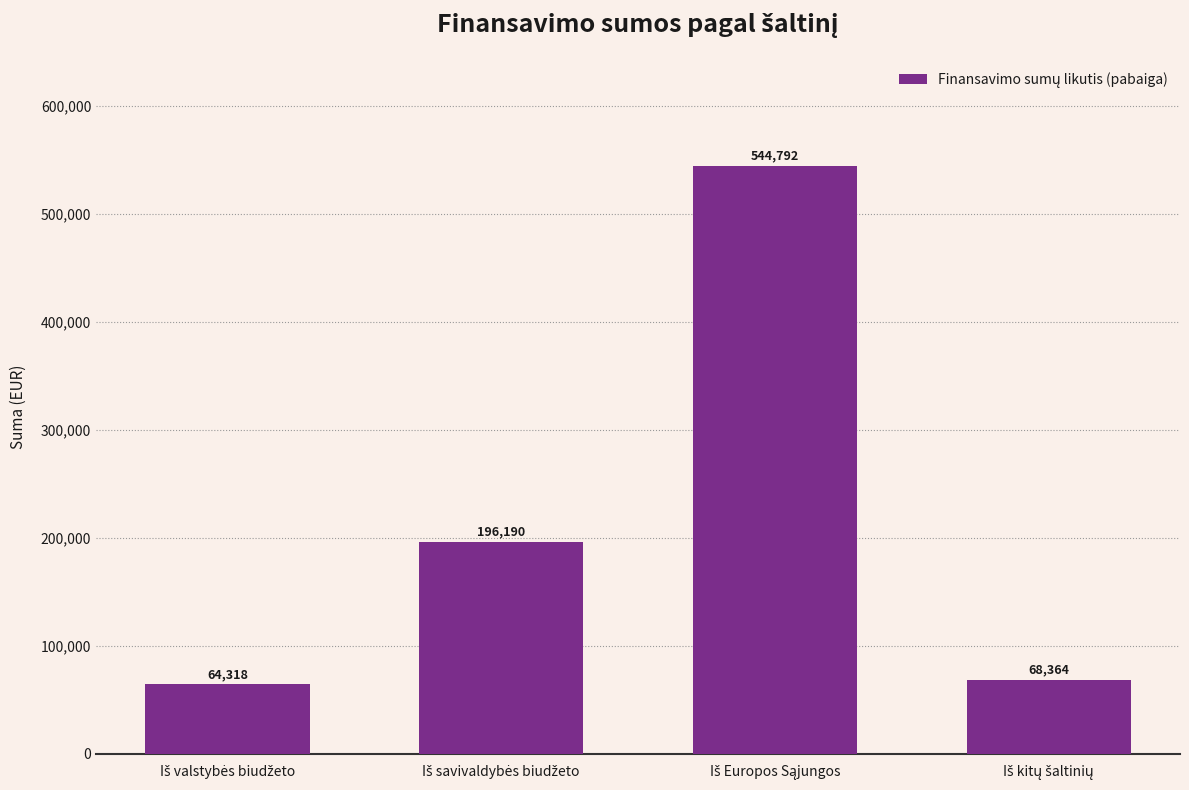

What is the value of the 1st bar from the left?

64317.9